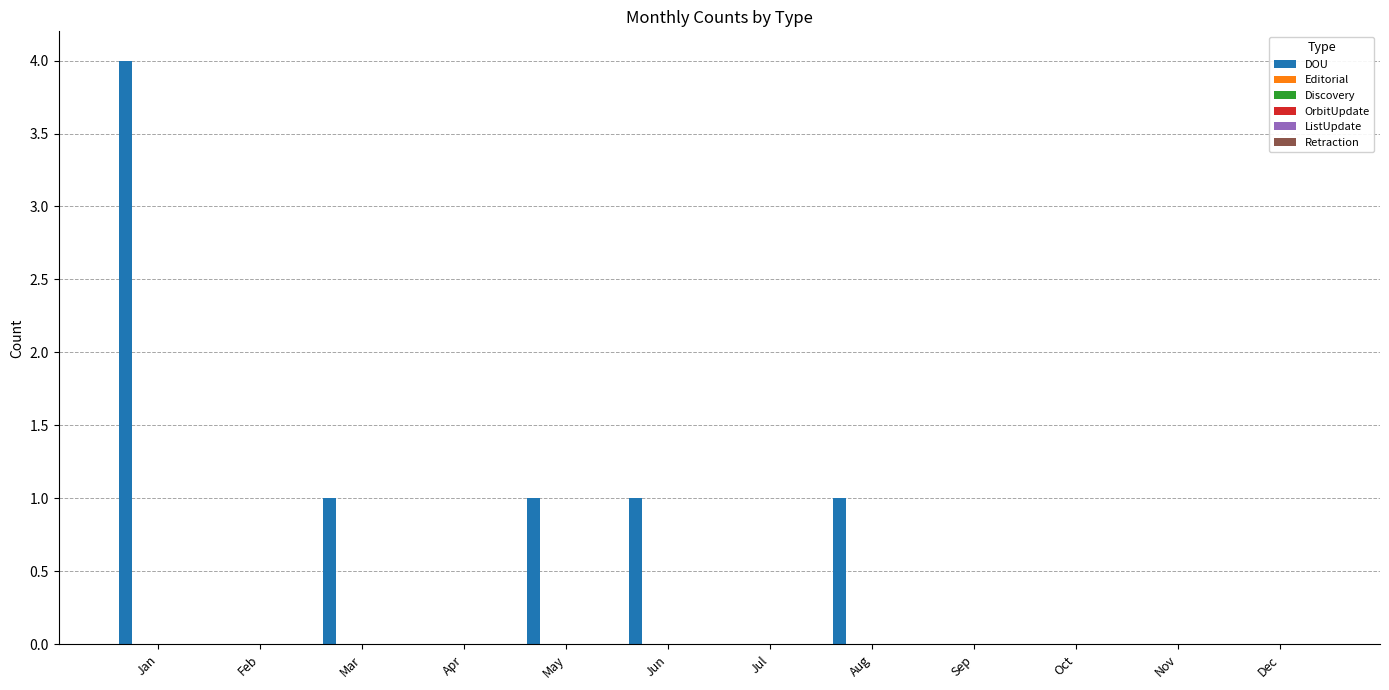

What is the maximum value shown in the chart?

4